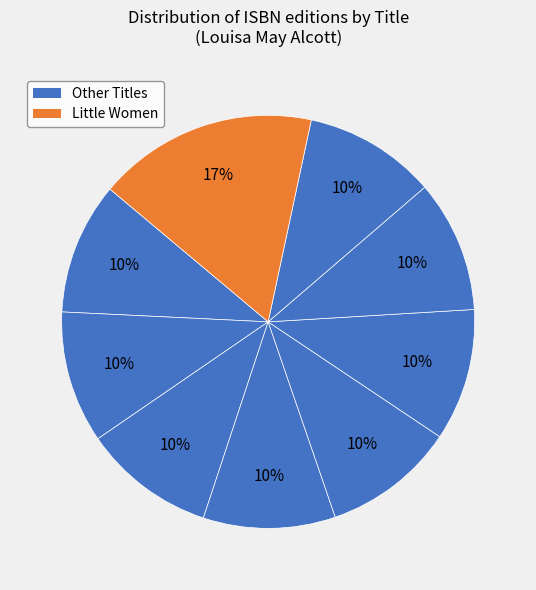

How many segments does this pie chart have?

9